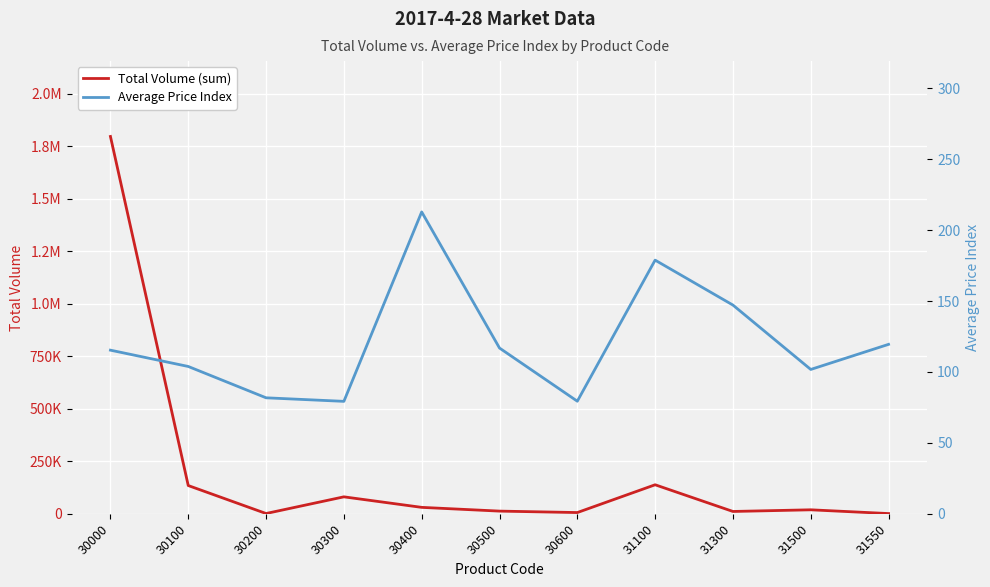

What is the value of the Total Volume (sum) point at the 11th from the left?

1037.0